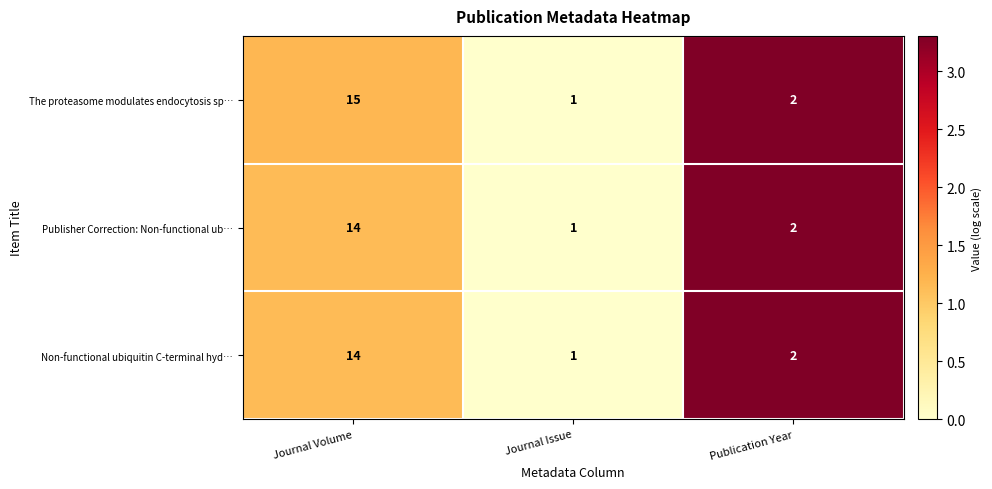

Reading left to right, extract all data points from this chart.

The proteasome modulates endocytosis sp…: Journal Volume=15	Journal Issue=1	Publication Year=2
Publisher Correction: Non-functional ub…: Journal Volume=14	Journal Issue=1	Publication Year=2
Non-functional ubiquitin C-terminal hyd…: Journal Volume=14	Journal Issue=1	Publication Year=2